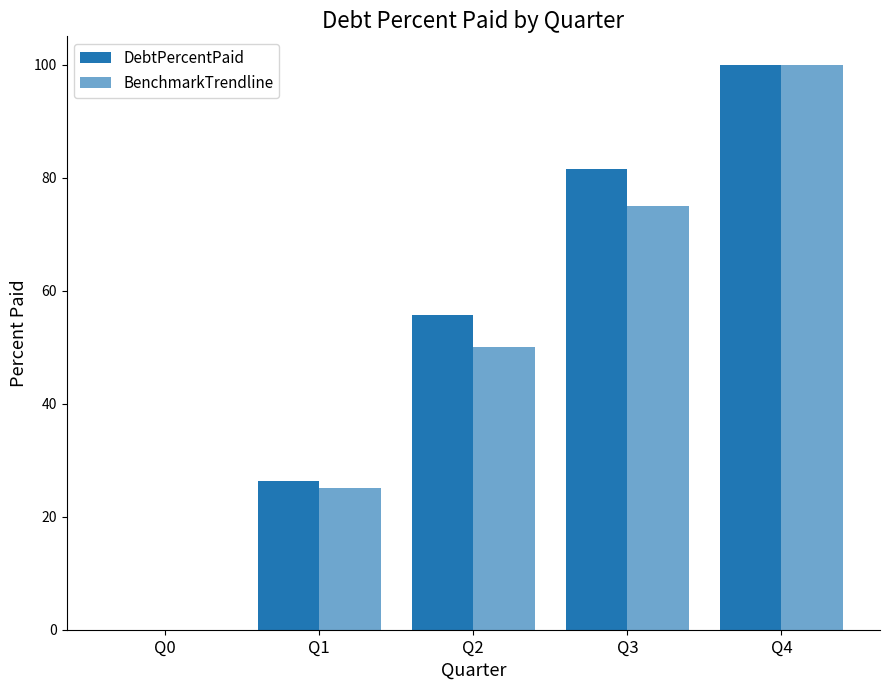

How many data points does each series have?

5